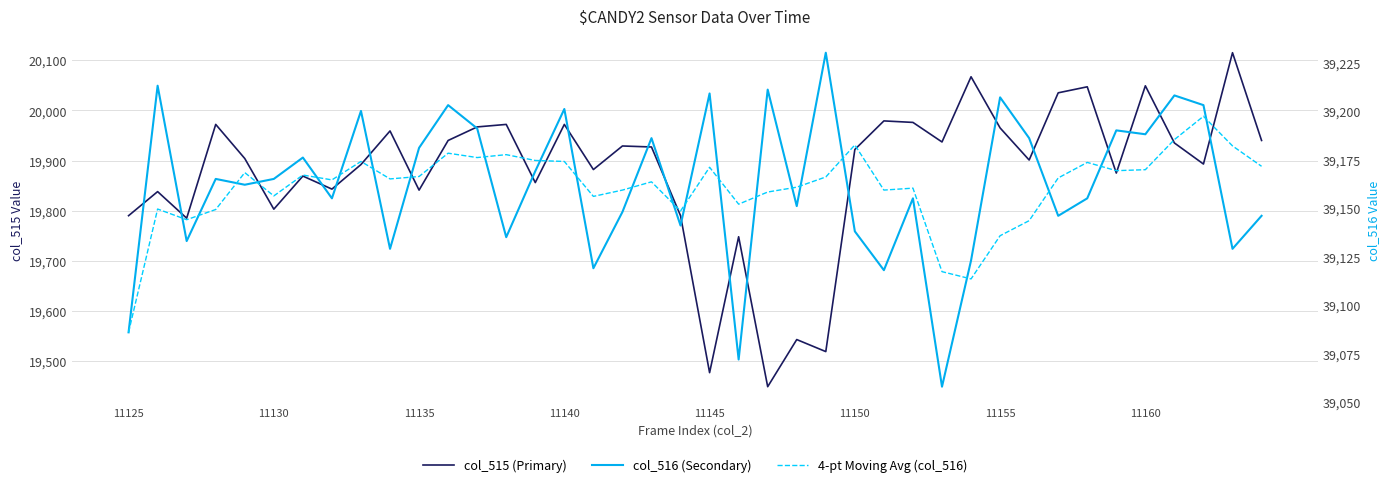

Which series has the largest range (max minus min)?

col_515 (Primary)